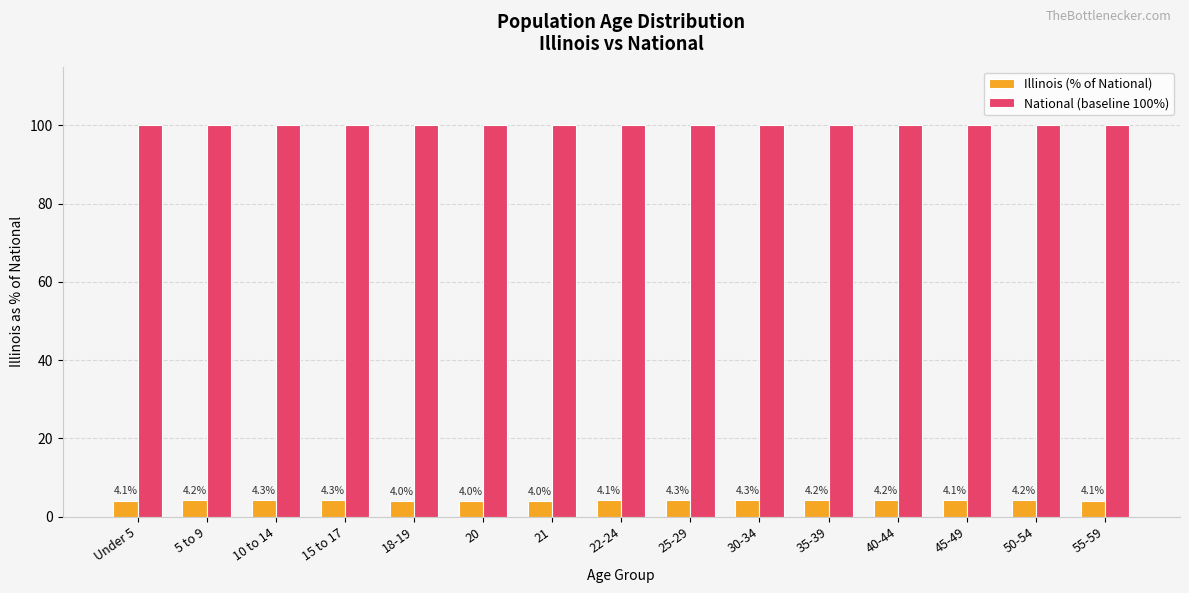

Rank the series by their maximum value, from lowest to highest.

Illinois (% of National), National (baseline 100%)